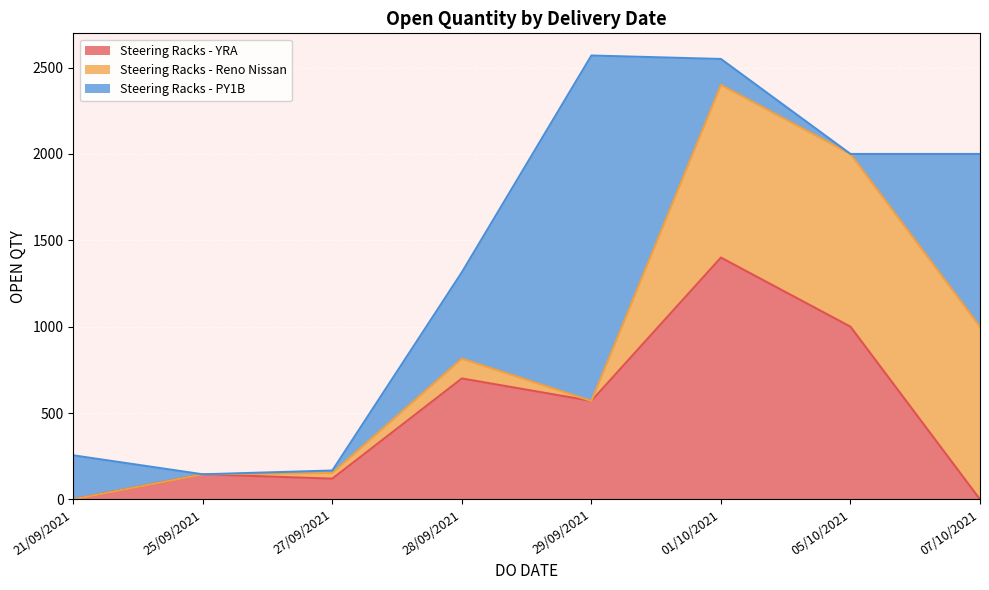

How many lines are shown in the chart?

3